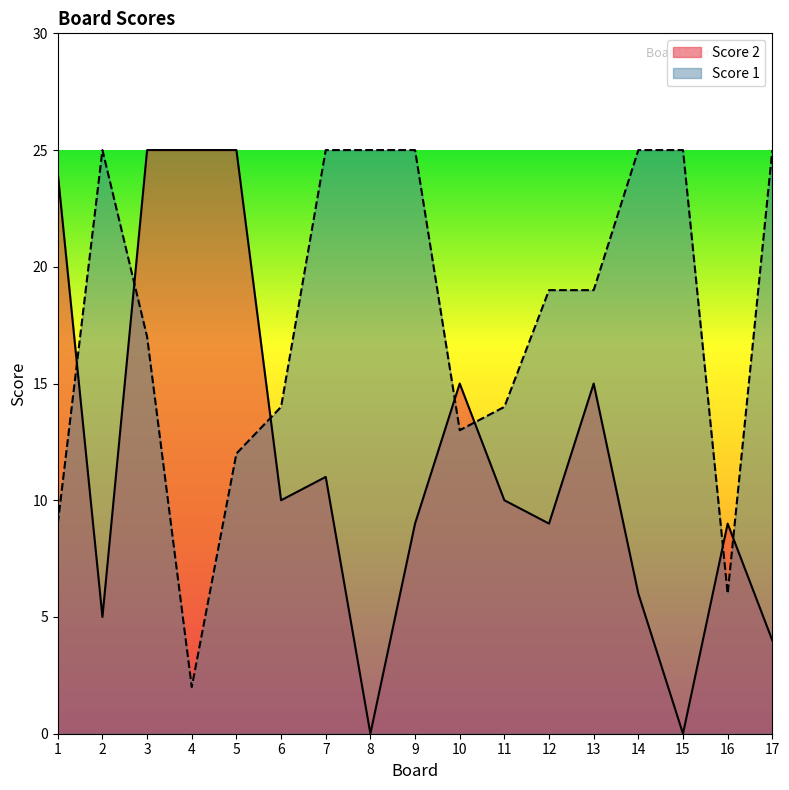

Reading left to right, extract all data points from this chart.

Score 2: 24	5	25	25	25	10	11	0	9	15	10	9	15	6	0	9	4
Score 1: 9	25	17	2	12	14	25	25	25	13	14	19	19	25	25	6	25